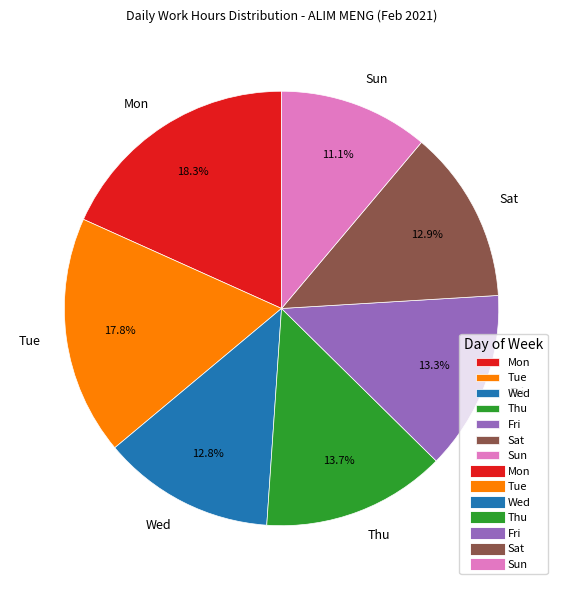

How many slices are in this pie chart?

7